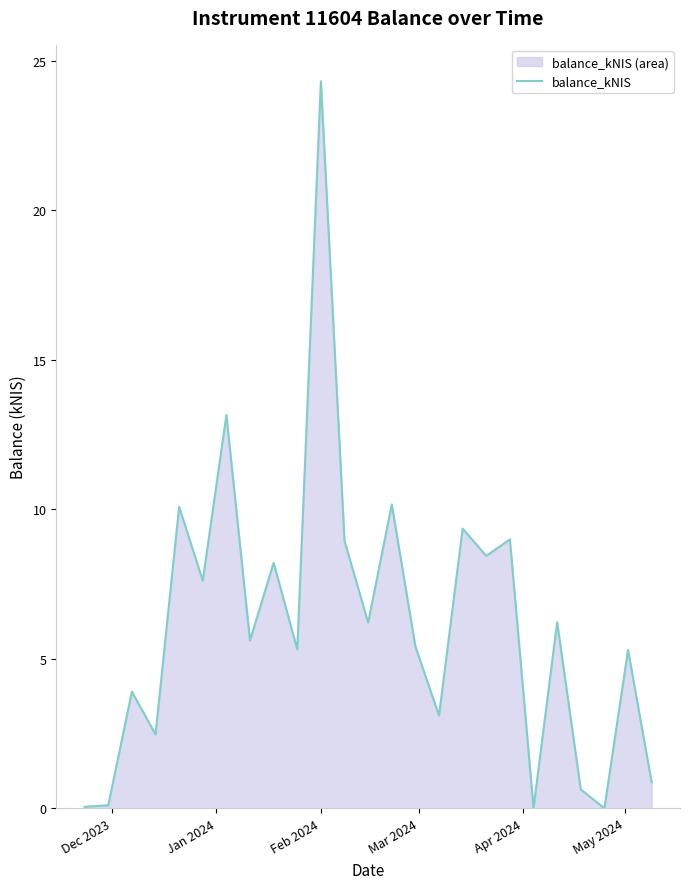

What is the difference between the maximum and minimum values?

24.3